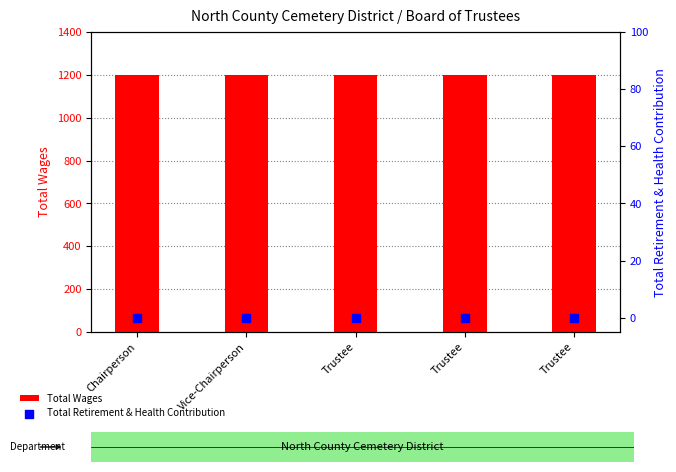

At how many categories does at least one series exceed 622?

5